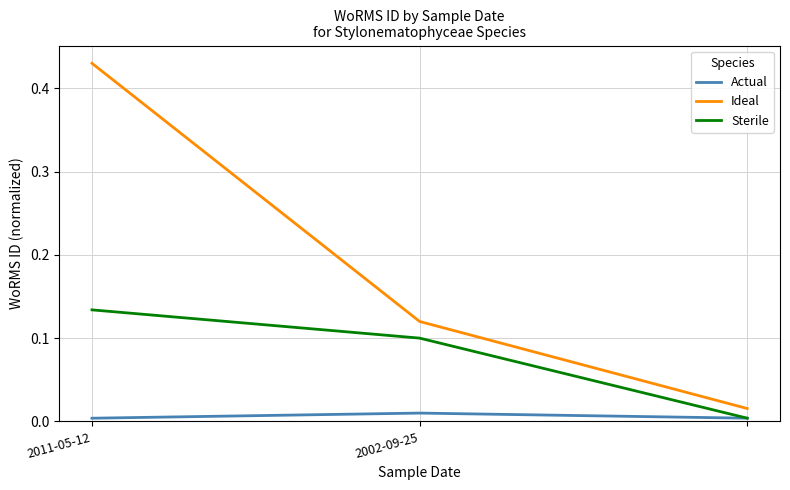

Rank the series by their maximum value, from lowest to highest.

Actual, Sterile, Ideal